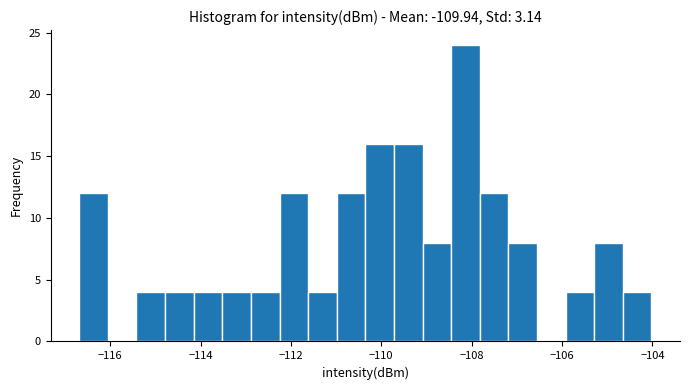

Around what value on the x-axis is the tallest bar? Give the approximate position of its centre, as read against the axis.

-108.2